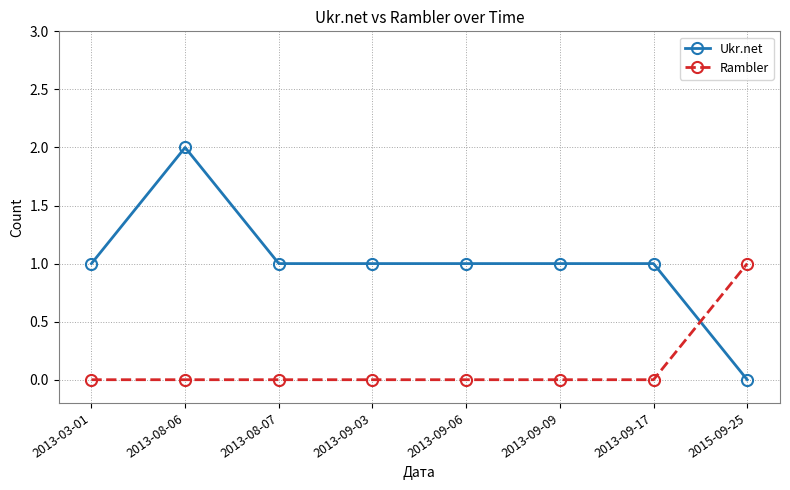

The Rambler series shows 2 at 2015-09-25. True or false?

False